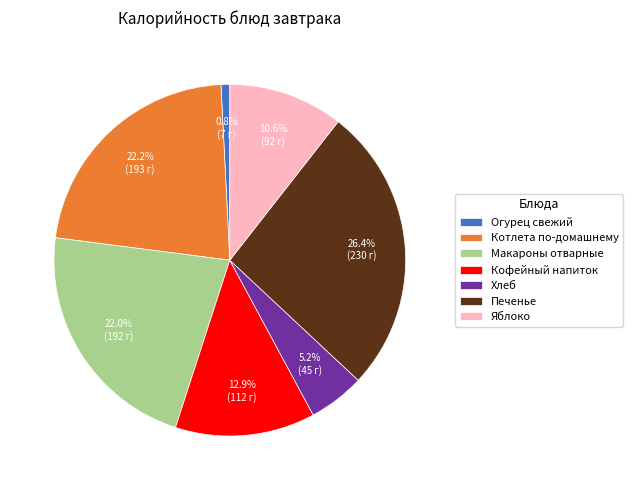

To the nearest percent, what percentage of the pie is Печенье?

26%